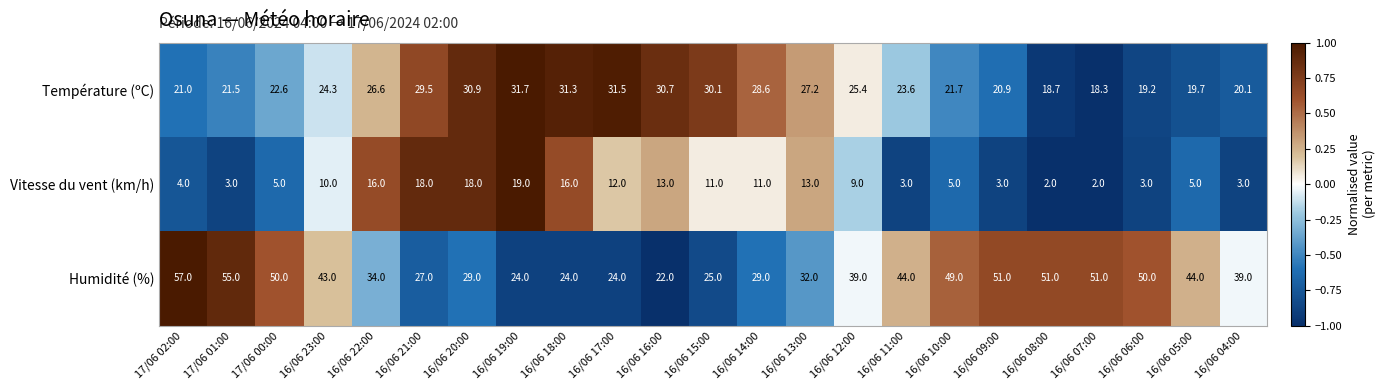

True or false: Température (ºC) has a value of 34.4 at 17/06 02:00.

False